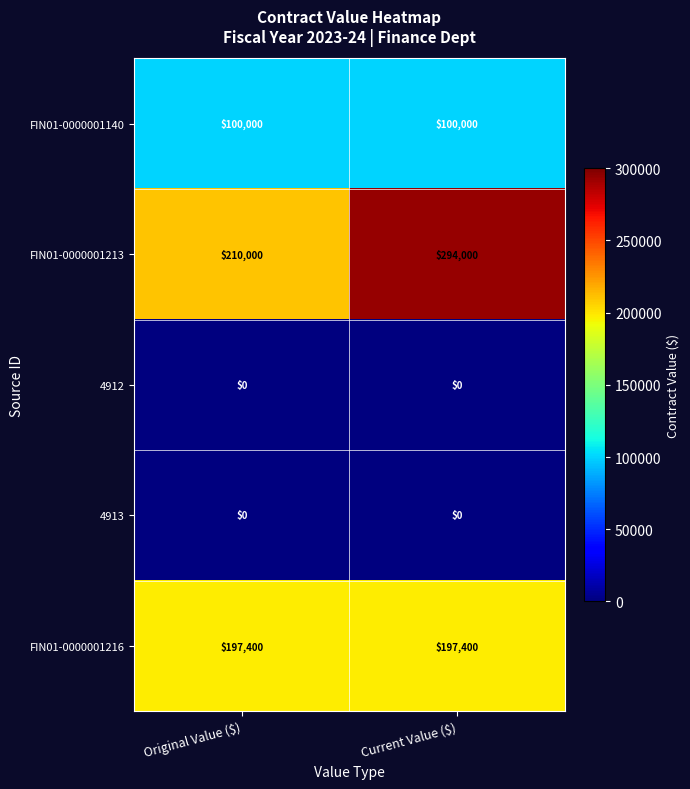

At which category is the sum across all series the highest?

Current Value ($)